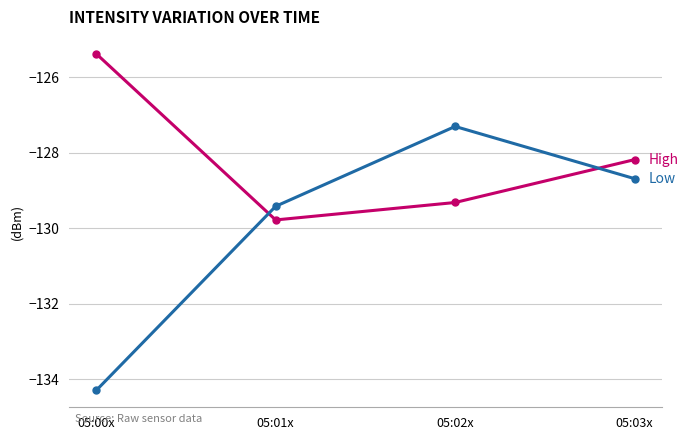

What is the spread (max minus min) of values at 05:00x?

8.9